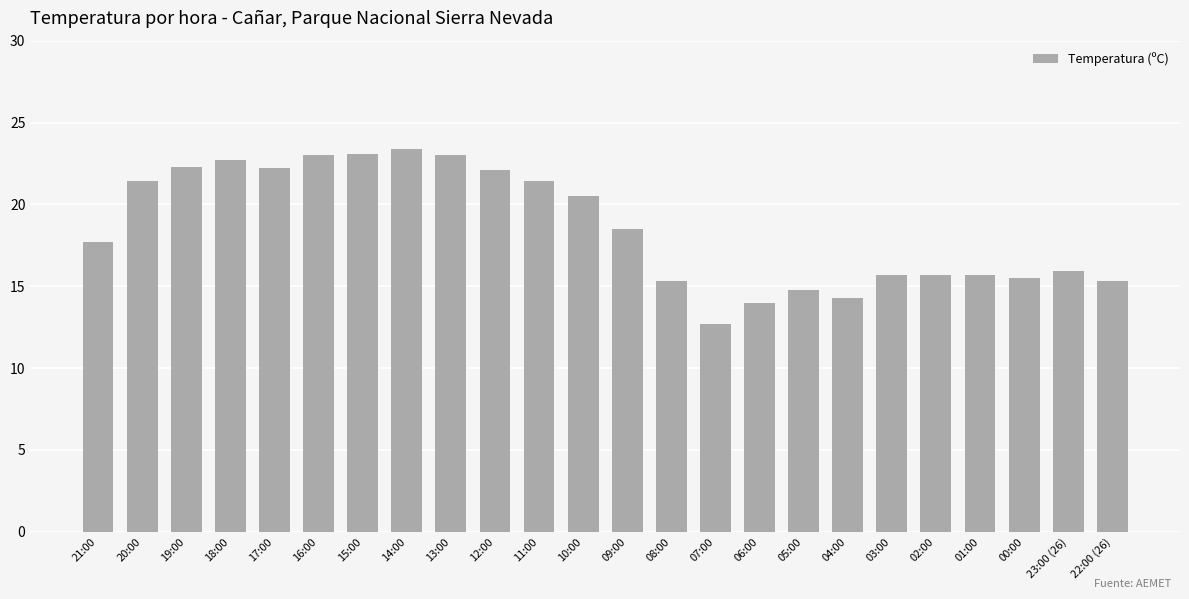

What is the ratio of the value at 16:00 to the value at 02:00?

1.5